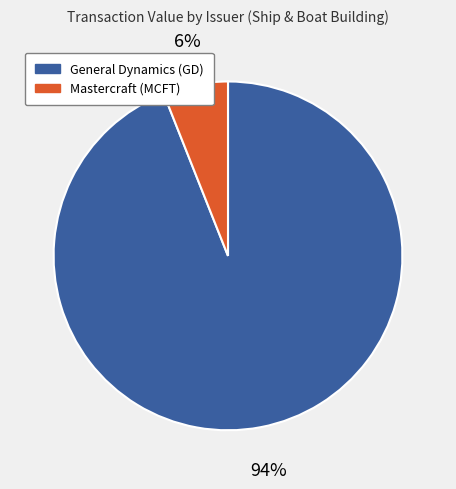

How many slices are in this pie chart?

2